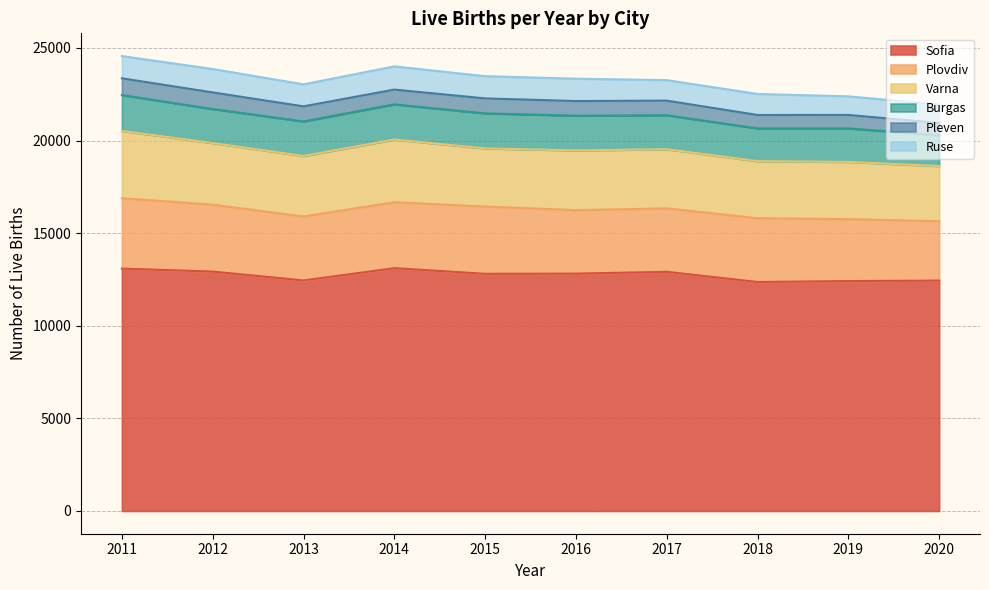

True or false: Sofia and Plovdiv cross at least once.

False